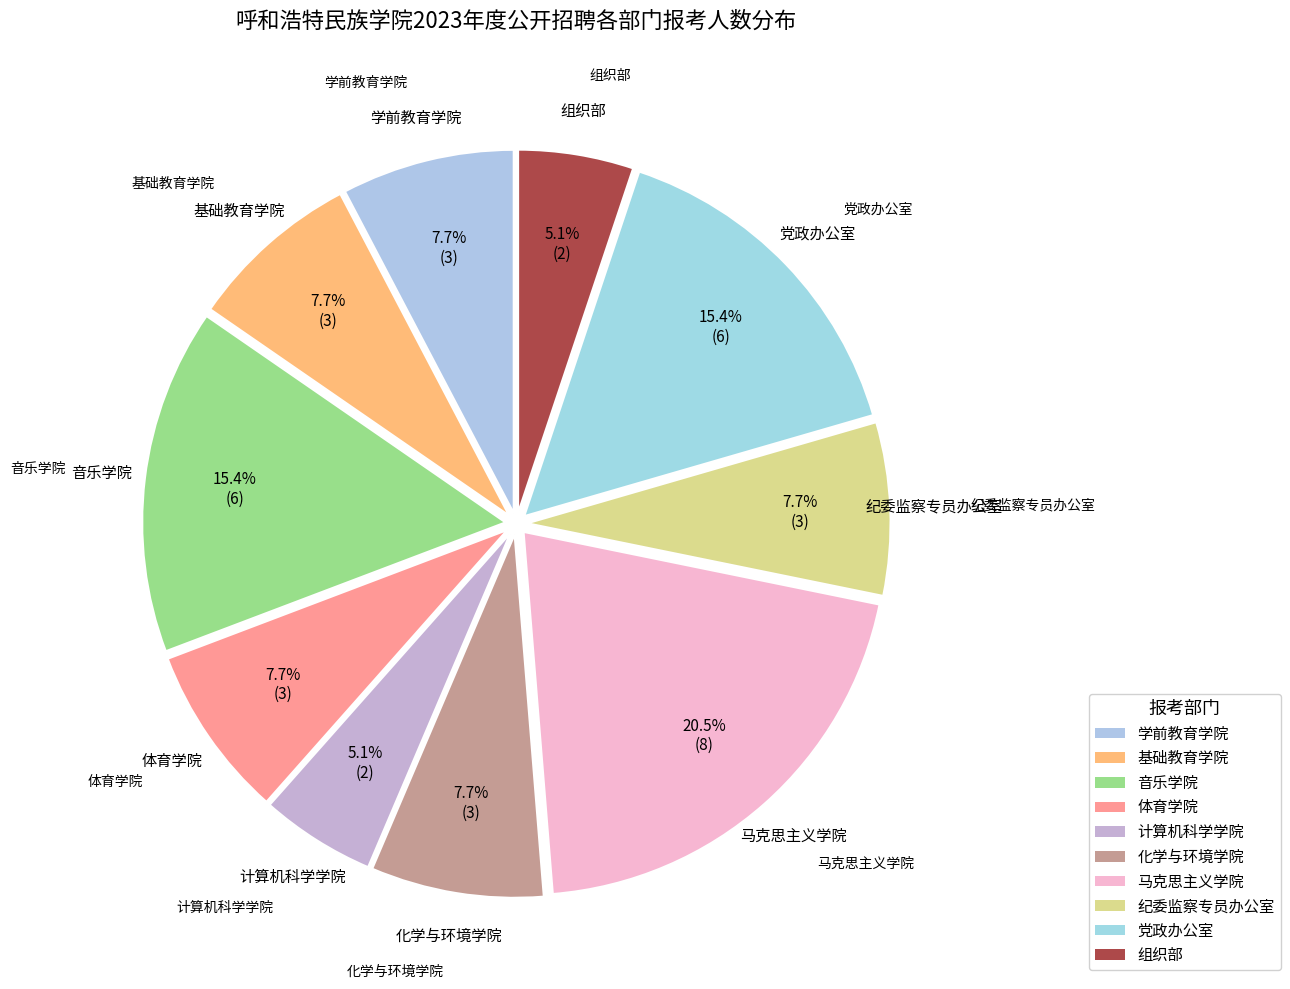

How many segments does this pie chart have?

10